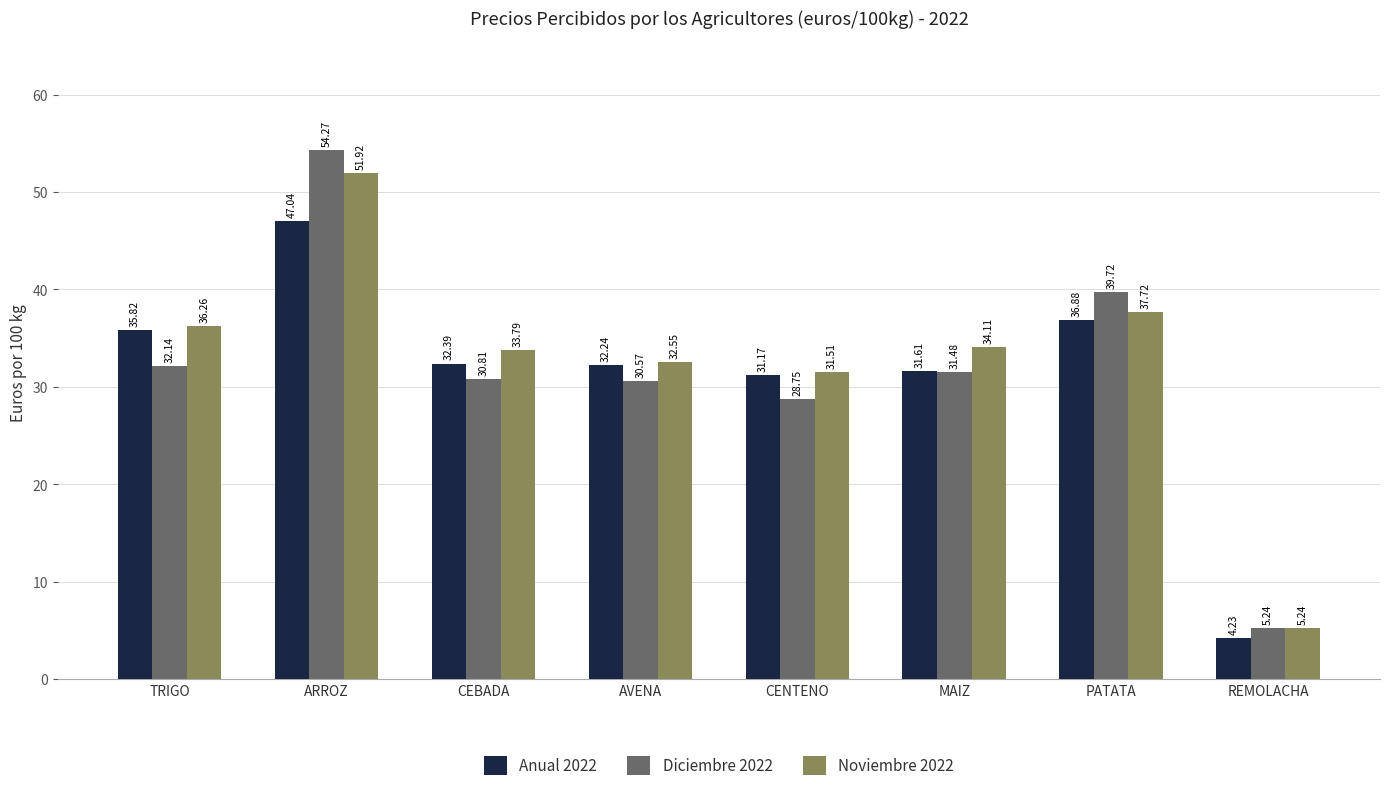

At which label does Anual 2022 first exceed 32?

TRIGO